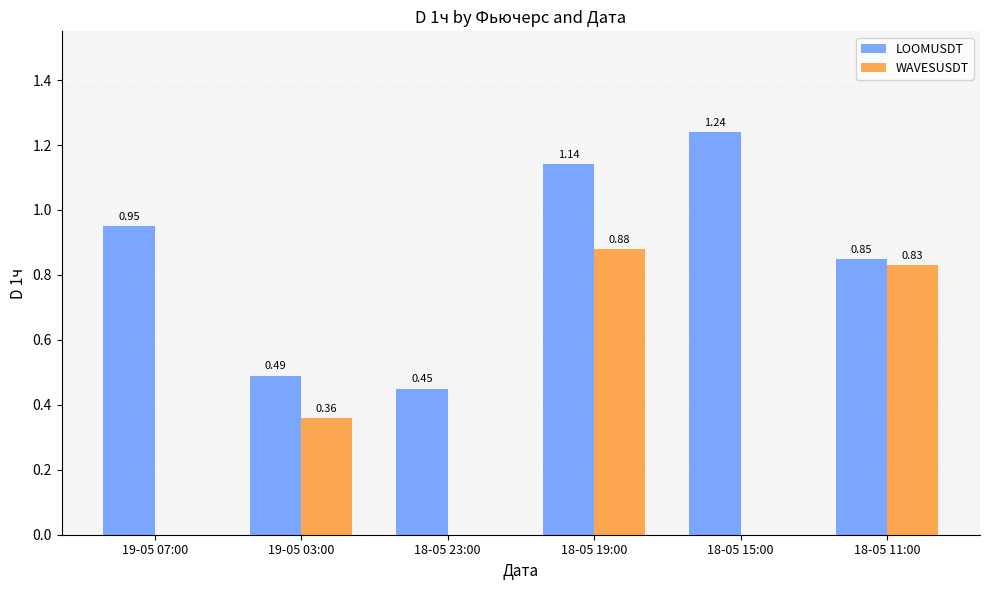

What is the sum of all LOOMUSDT values?

5.1